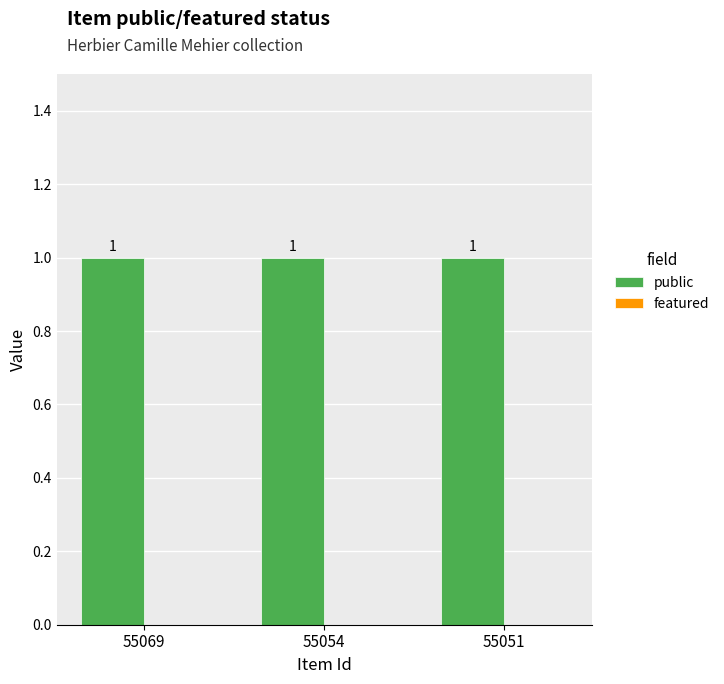

What is the total value across all series at 55054?

1